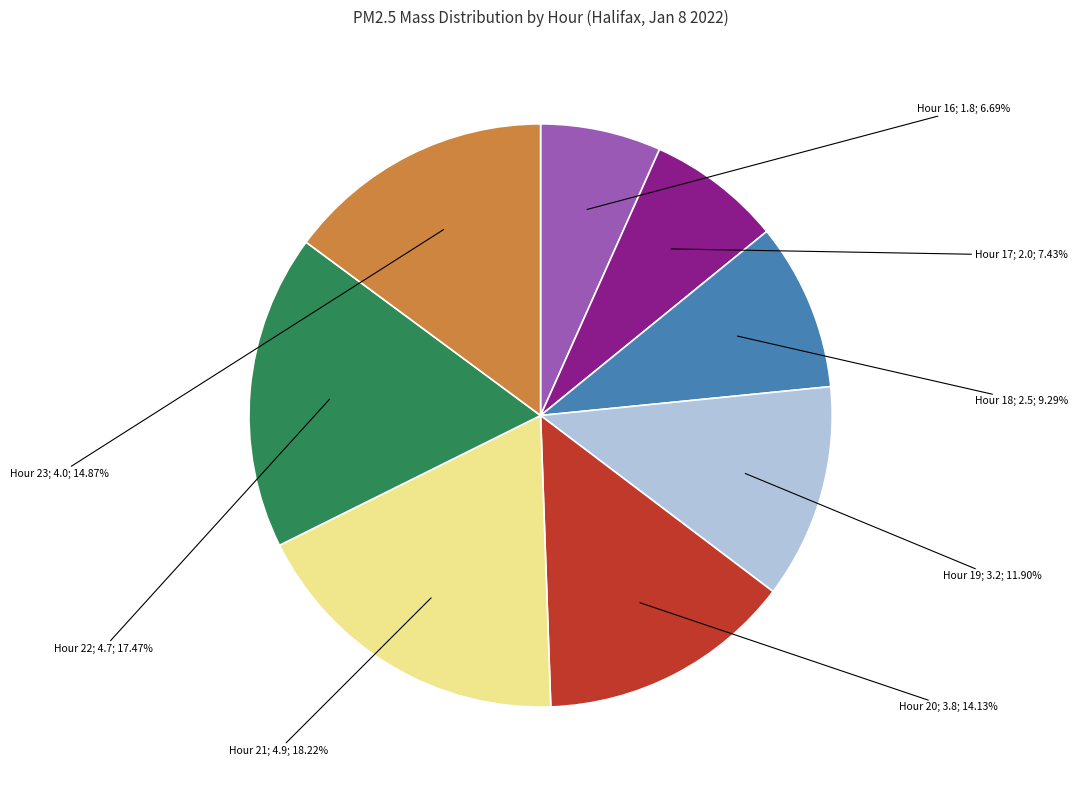

Count the number of slices in the pie.

8